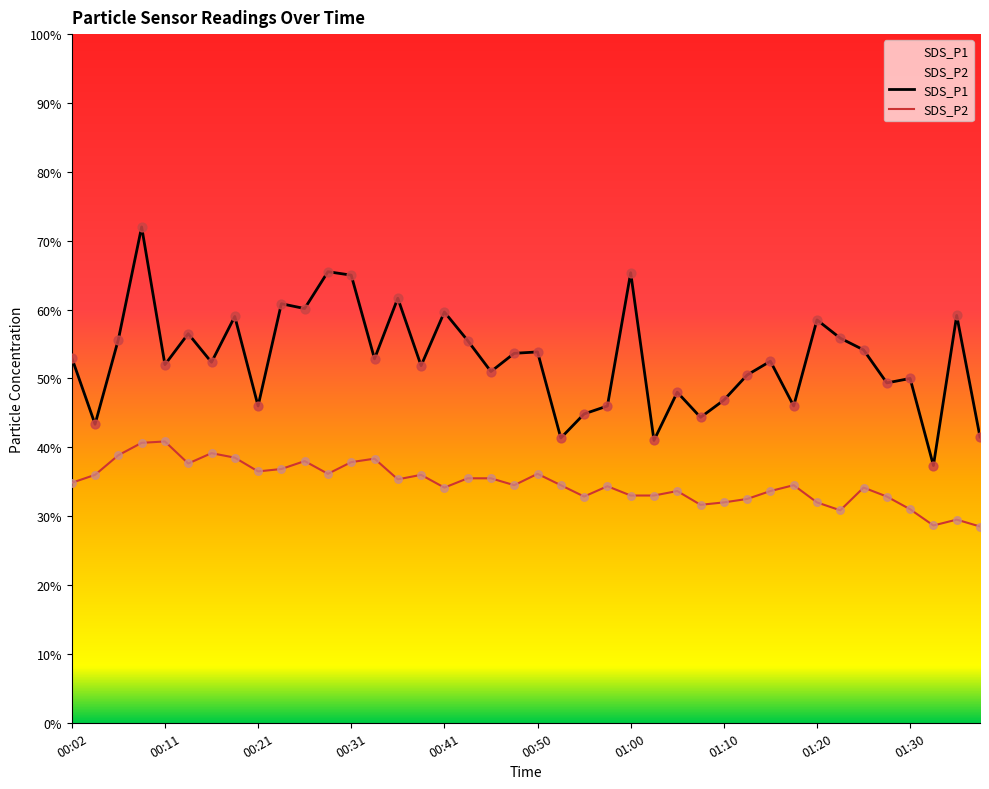

Which series contains the highest Y value?

SDS_P1